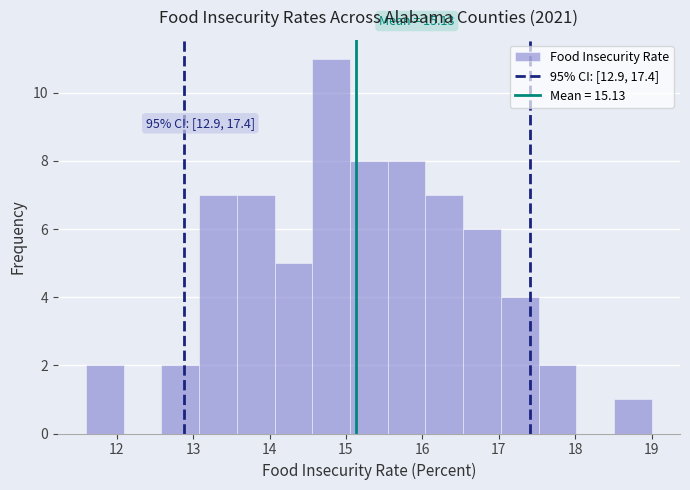

Over which range of the x-axis is the bar tallest?

14.6 to 15.1